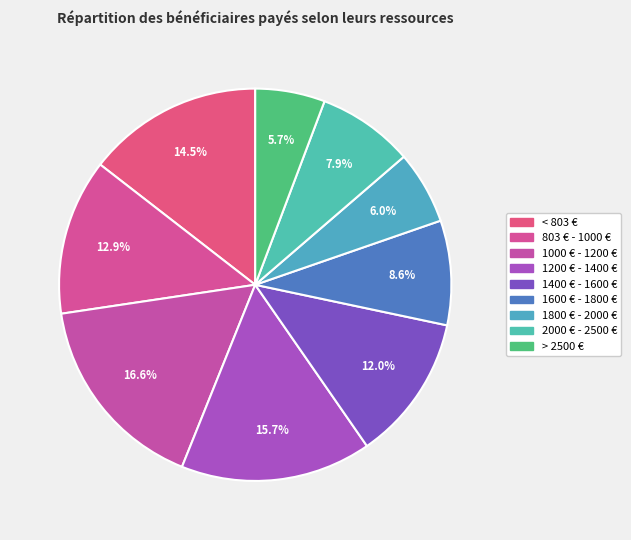

Does 1200 € - 1400 € account for over 50% of the chart?

No